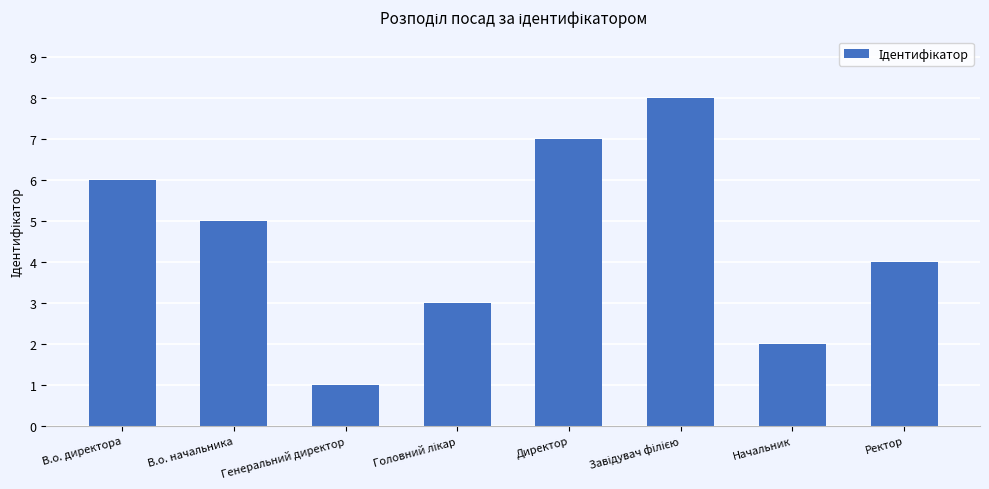

What is the value of the 8th bar from the left?

4